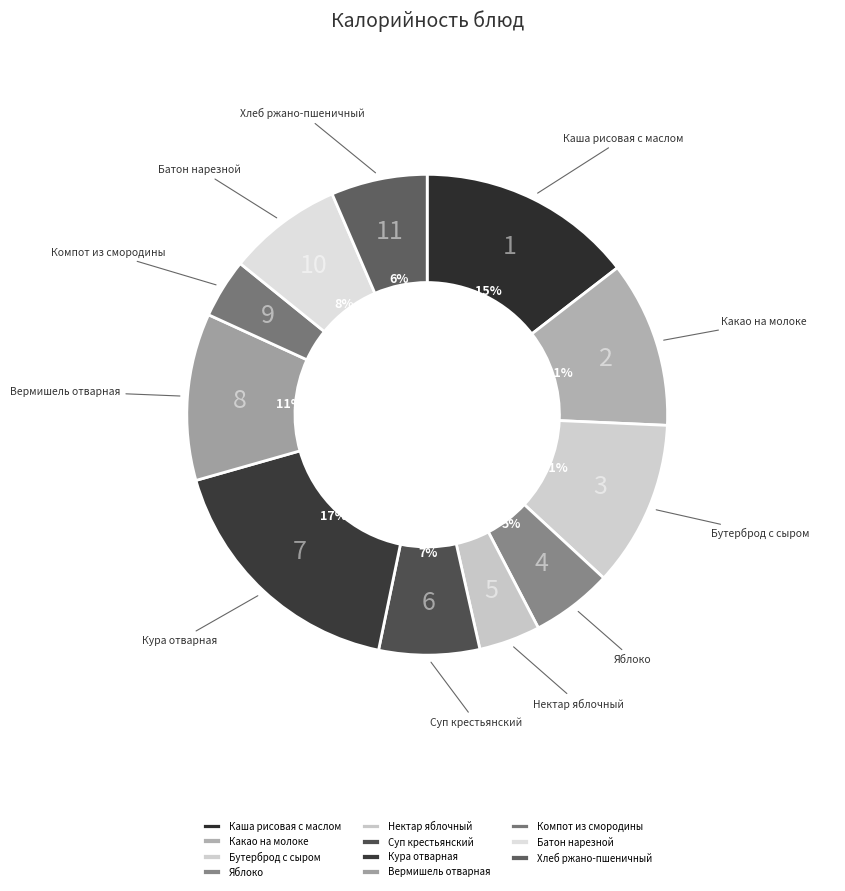

Do Хлеб ржано-пшеничный and Яблоко together represent more than half of the pie?

No